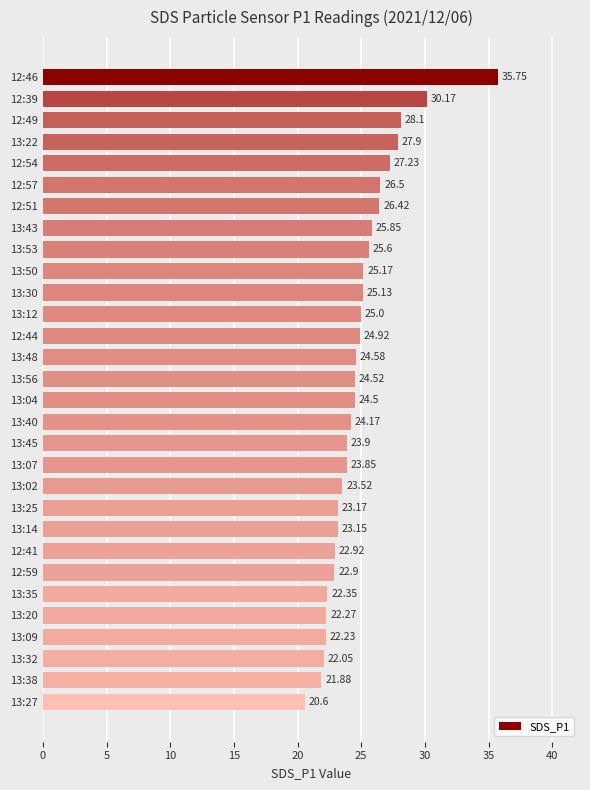

What is the sum of the values at 13:12 and 13:25?

48.2